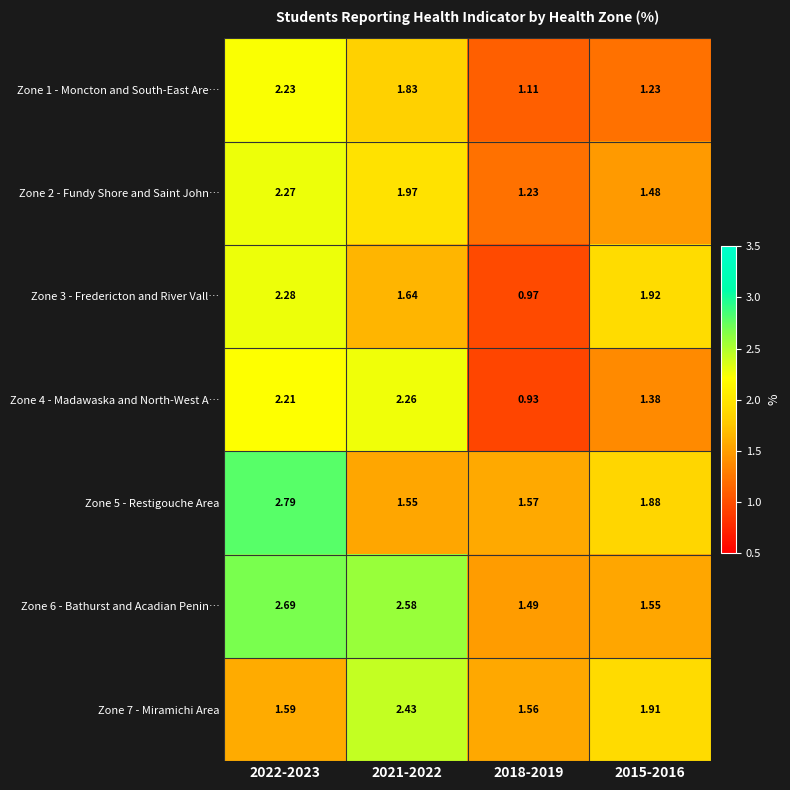

Is the value of Zone 4 - Madawaska and North-West A… at 2018-2019 greater than the value of Zone 2 - Fundy Shore and Saint John… at 2022-2023?

No